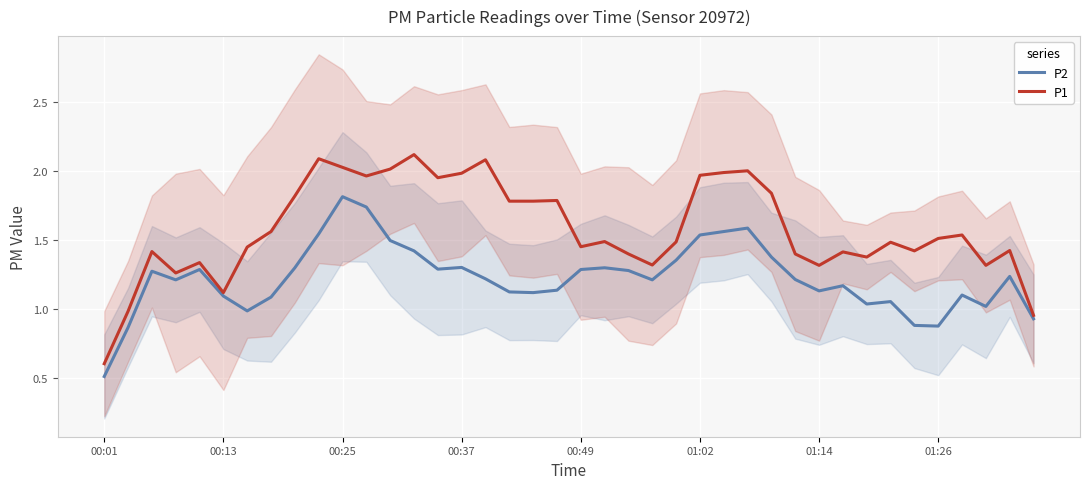

What are all the series names shown in the legend?

P2, P1